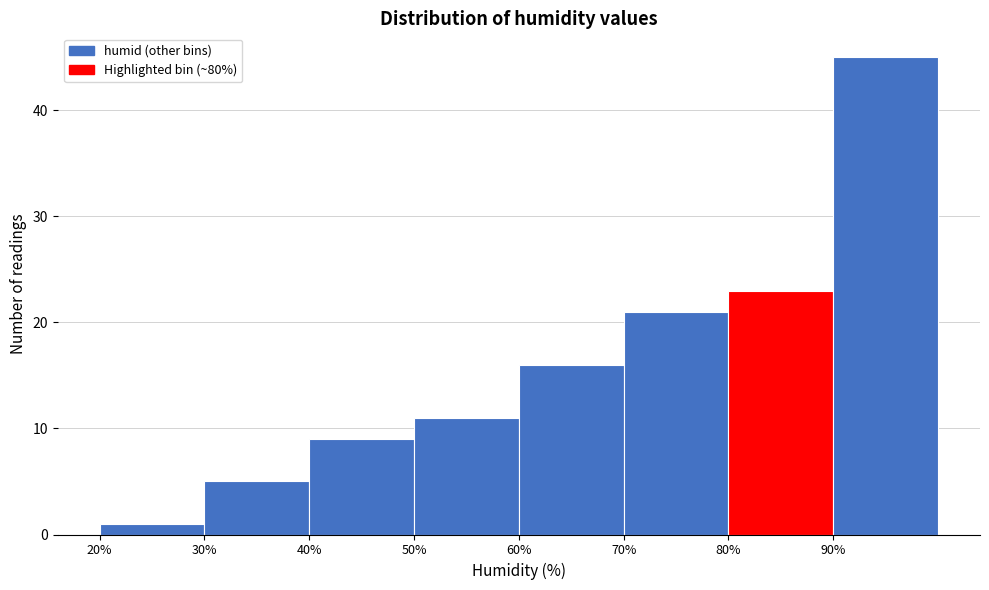

How tall is the bar that spans 70 to 80 on the x-axis? The values are not printed on the chart, so give them approximately, as read against the axis.

21